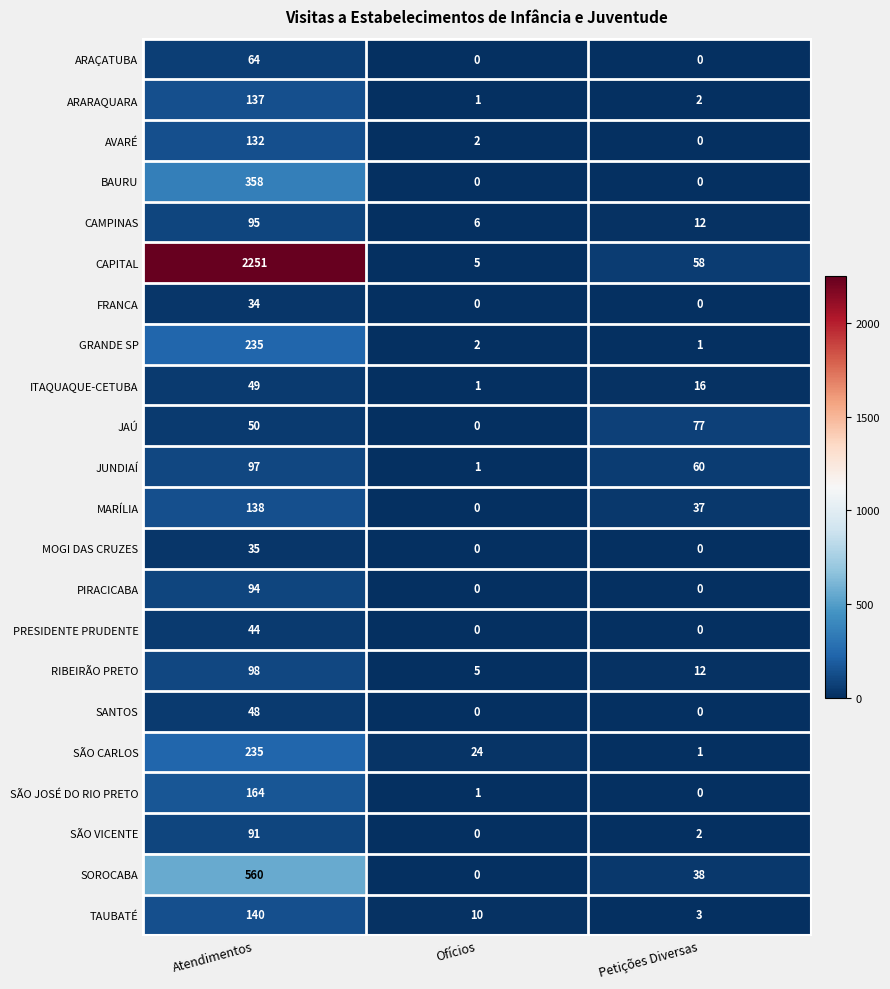

What is the greatest value displayed?

2251